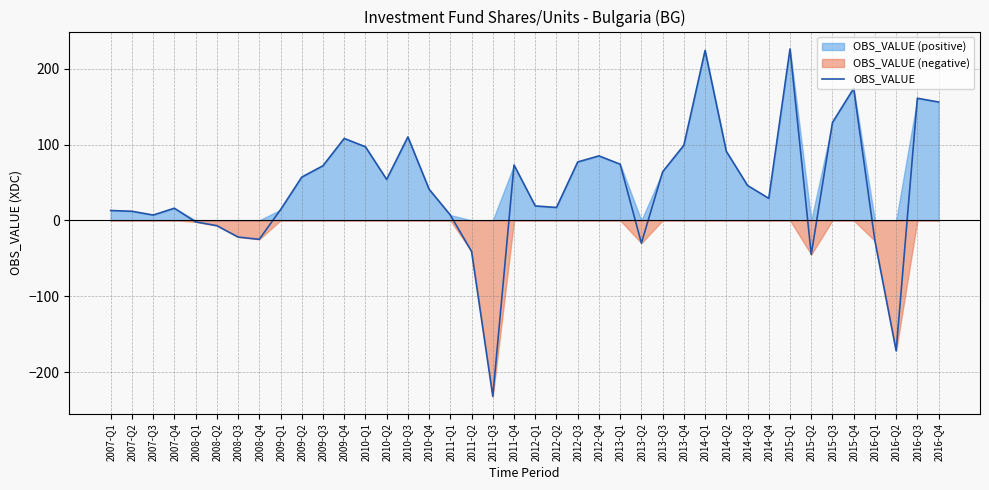

What is the label of the 23rd point from the right?

2011-Q2